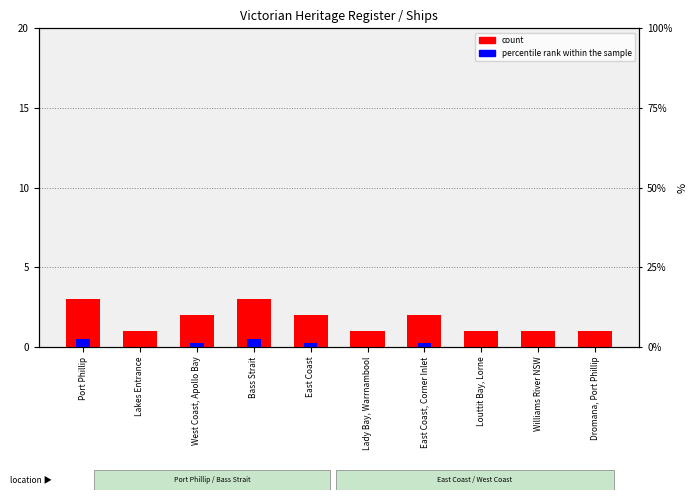

The percentile rank within the sample series shows 0.0 at Dromana, Port Phillip. True or false?

True